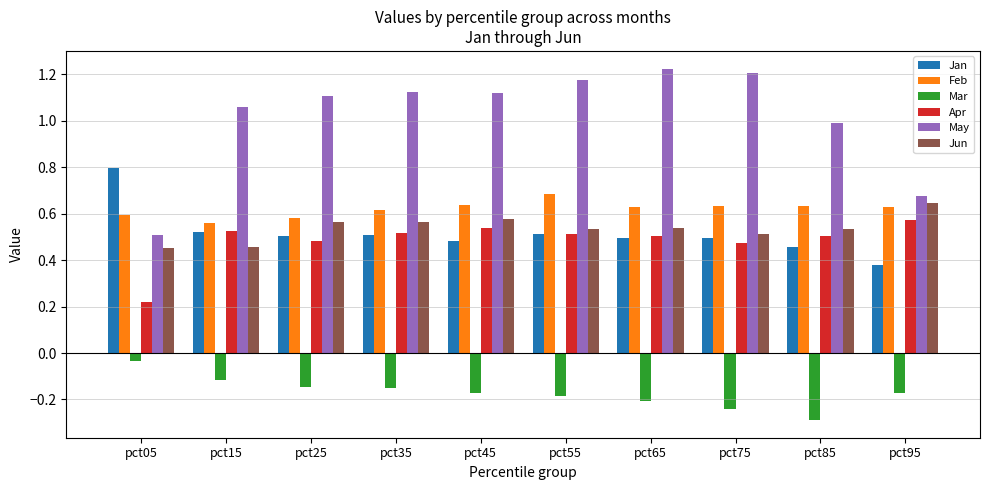

Which series has the largest total across all categories?

May